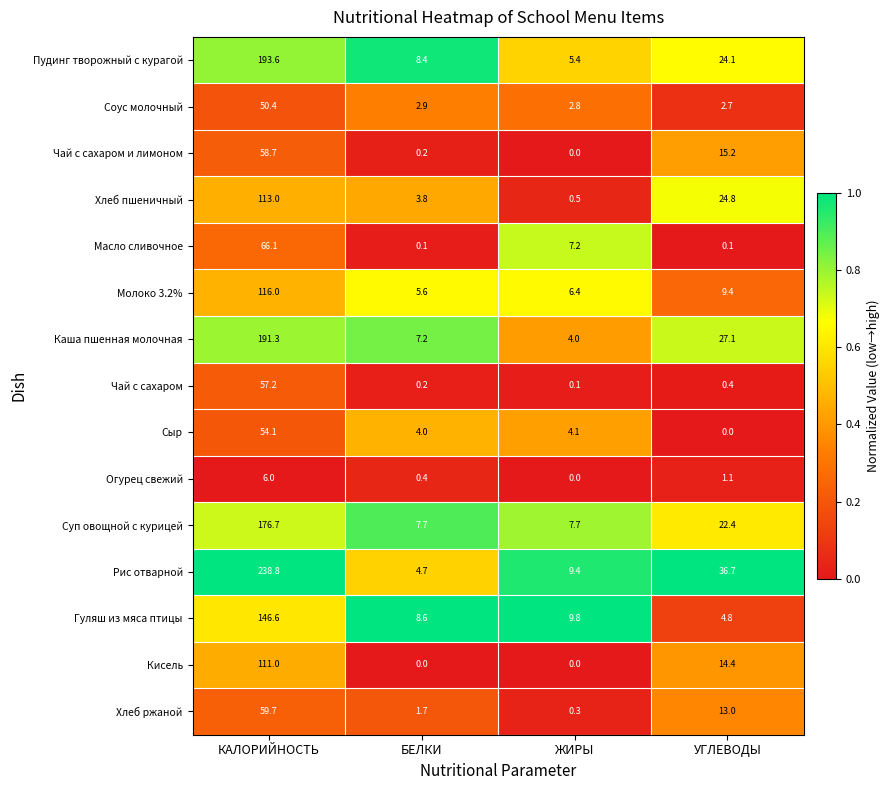

What is the sum of all Масло сливочное values?

73.5